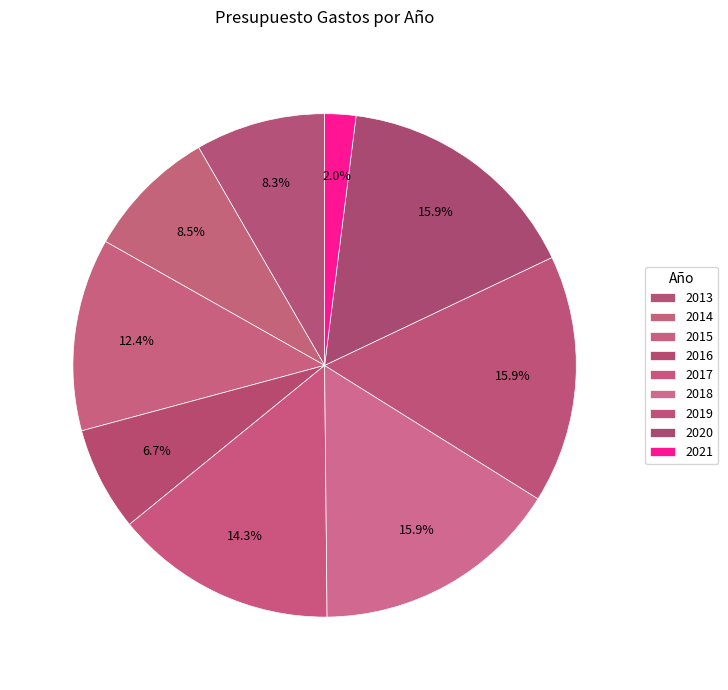

Does any single category account for the majority?

No